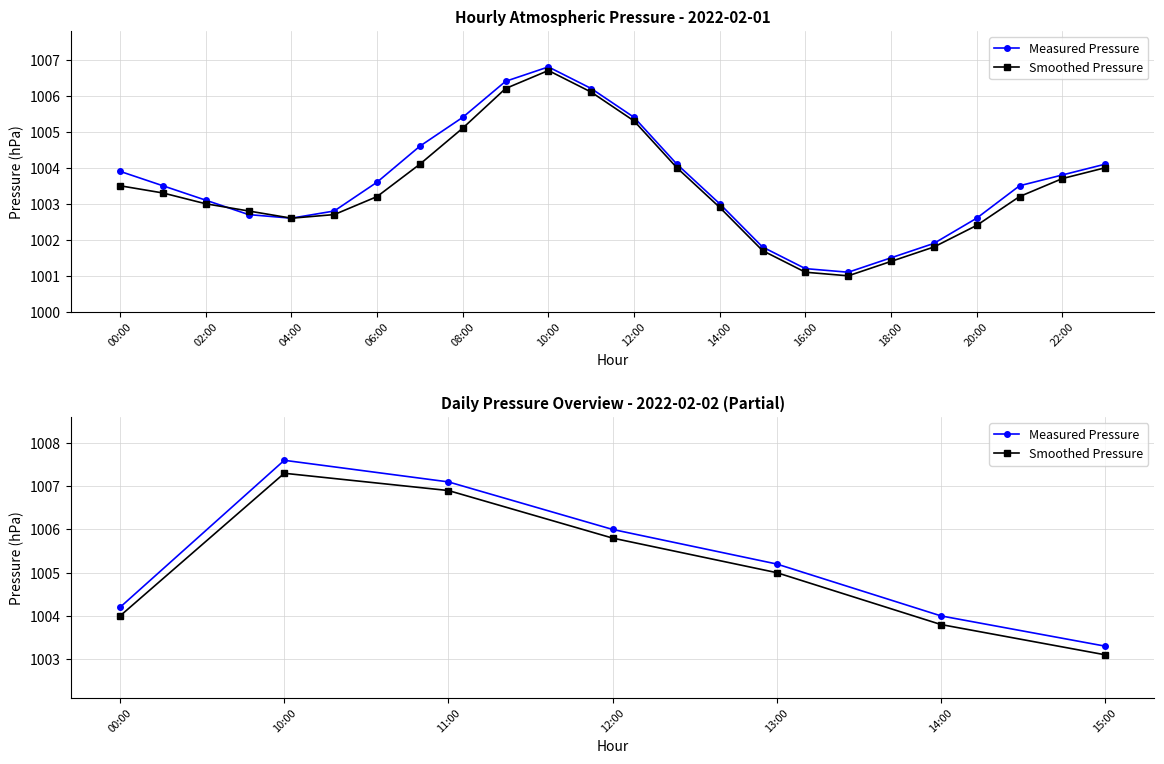

What are all the series names shown in the legend?

Measured Pressure, Smoothed Pressure